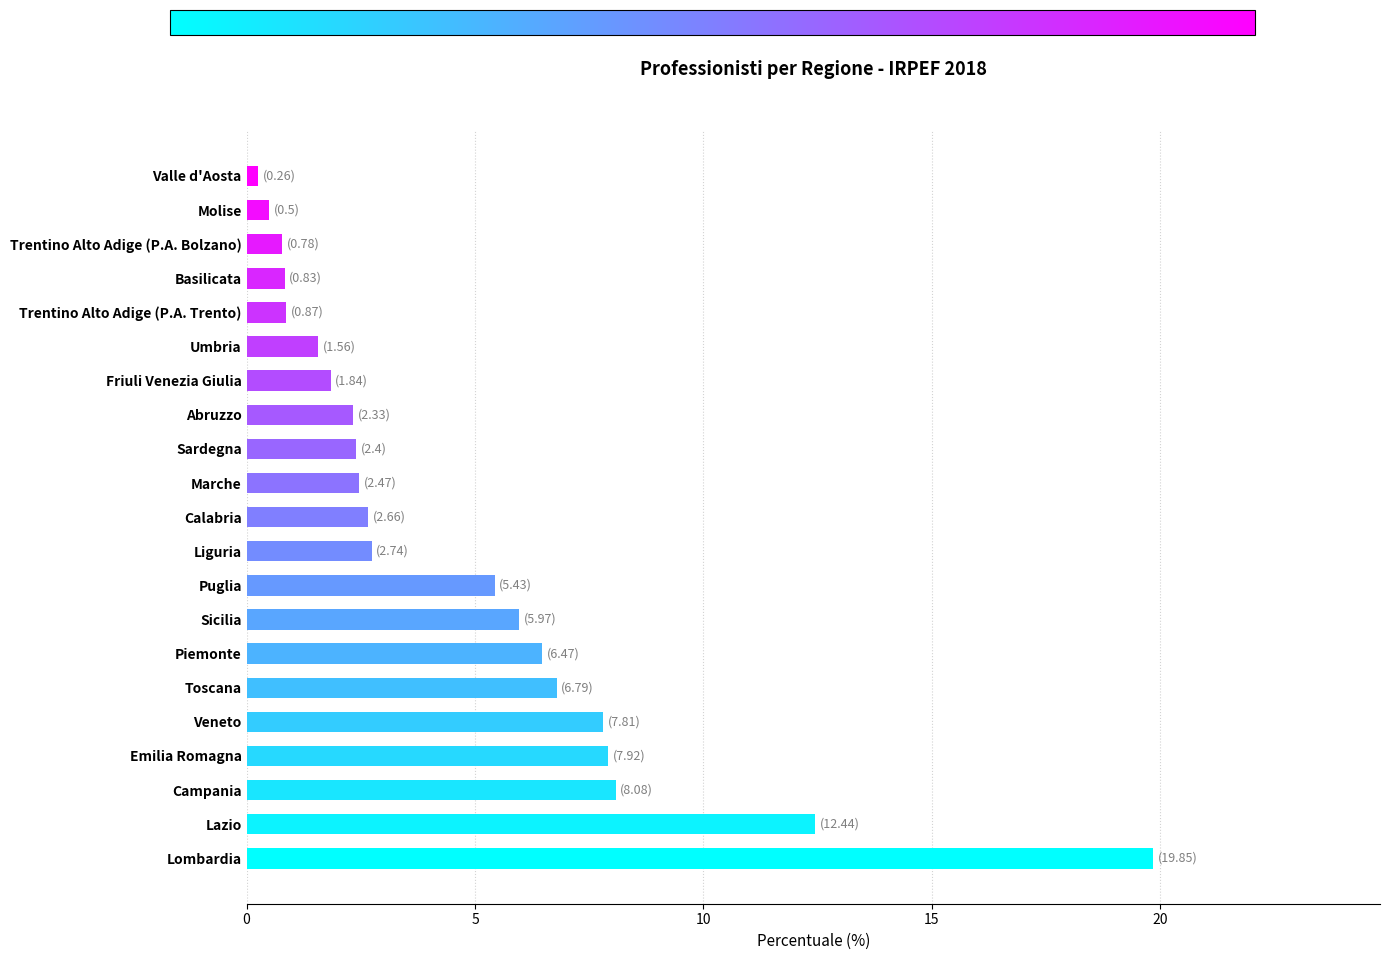

The chart shows a value of 6.8 at Toscana. True or false?

True